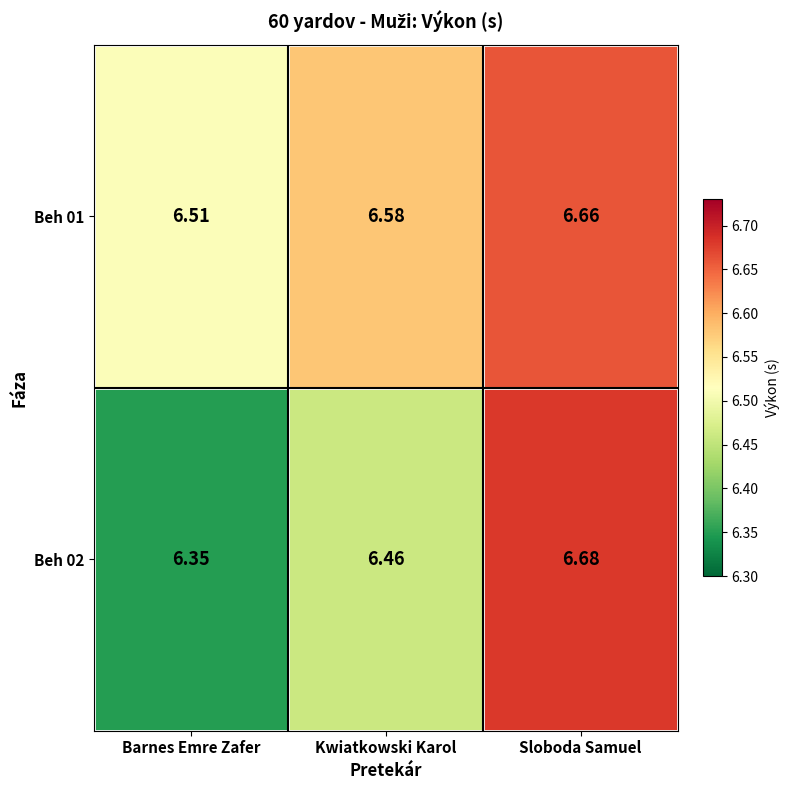

Where is Beh 02 nearest to the value 6?

Barnes Emre Zafer